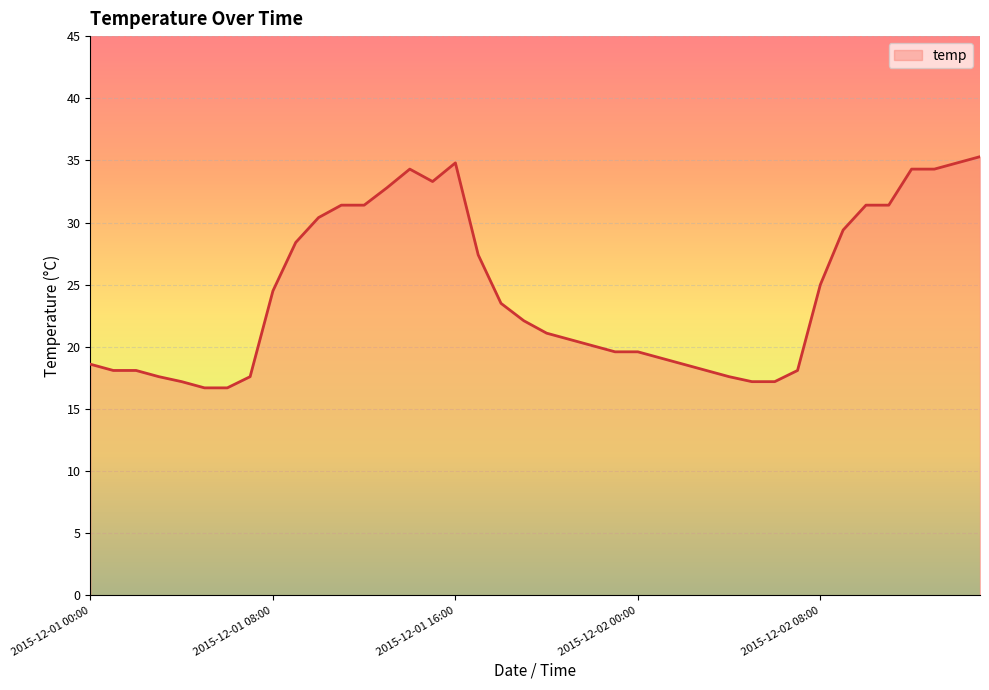

What is the minimum value shown in the chart?

16.7